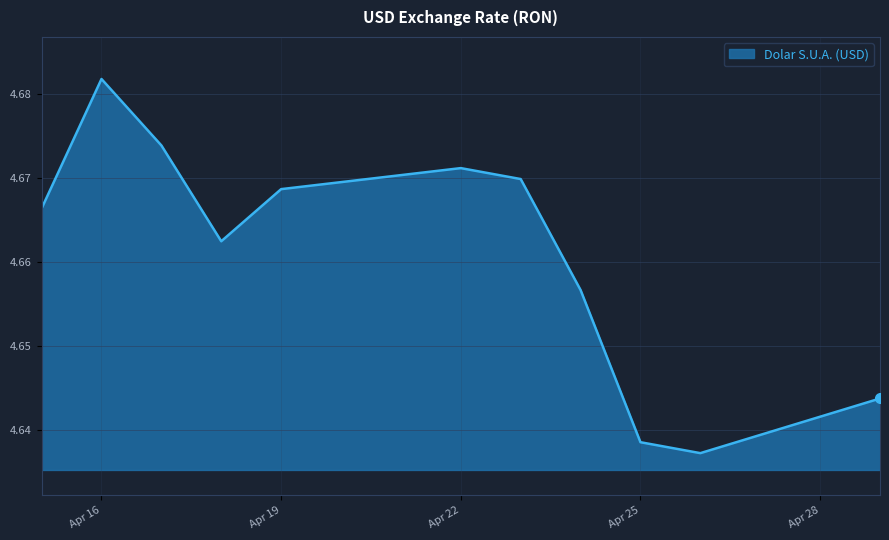

What is the value of the 4th point from the left?

4.7